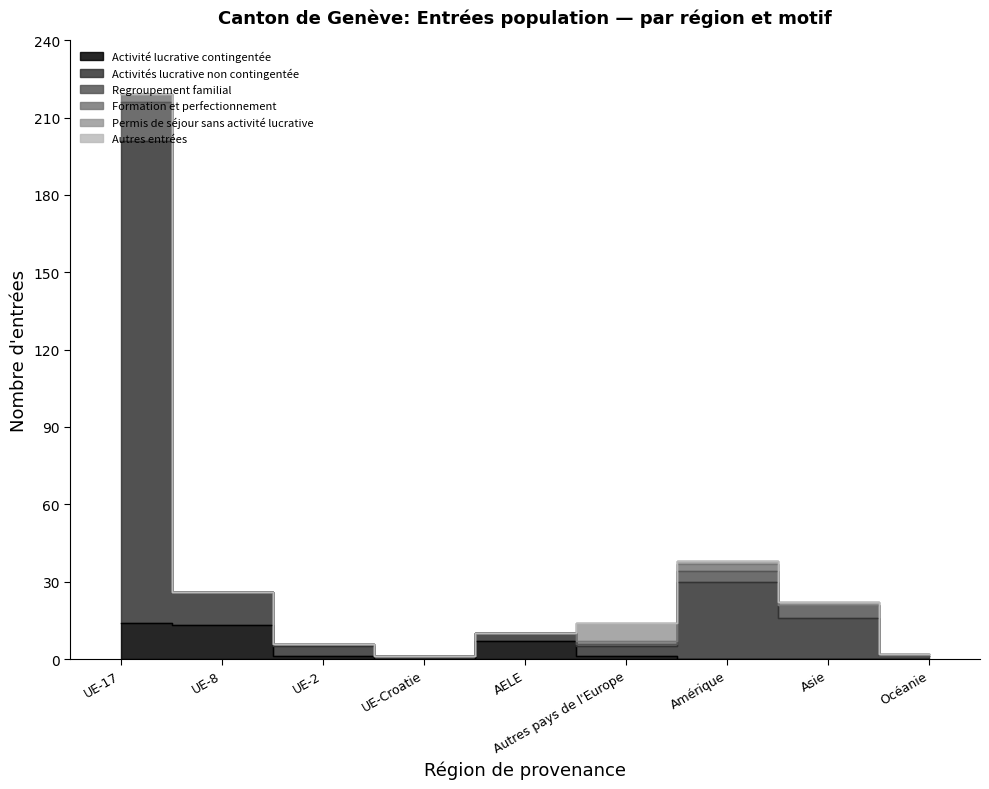

Is the value of Activité lucrative contingentée at Amérique greater than the value of Formation et perfectionnement at UE-2?

No